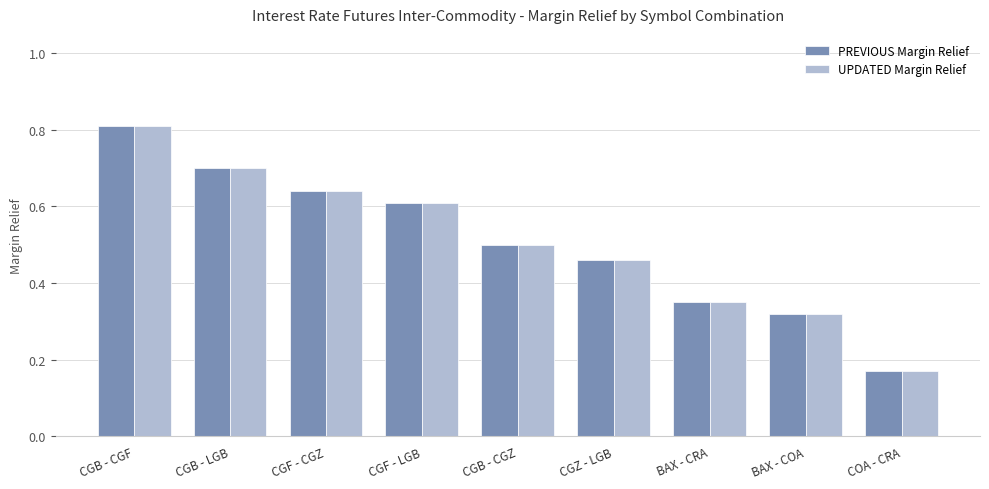

How many PREVIOUS Margin Relief values are between 0 and 1?

9